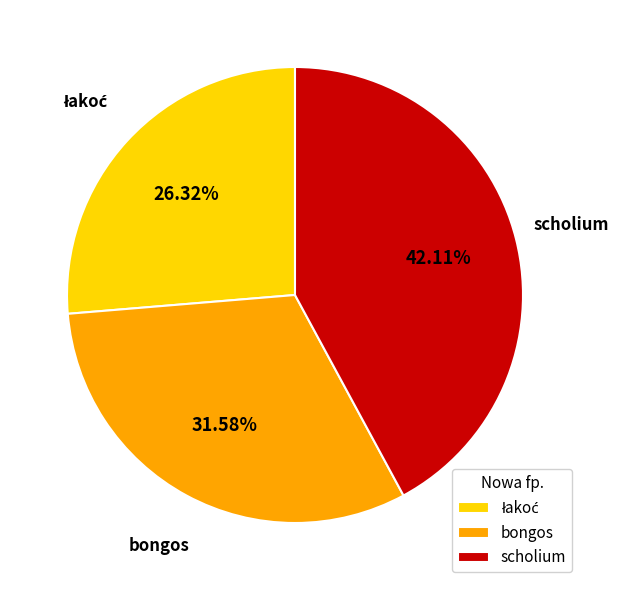

How many slices are in this pie chart?

3